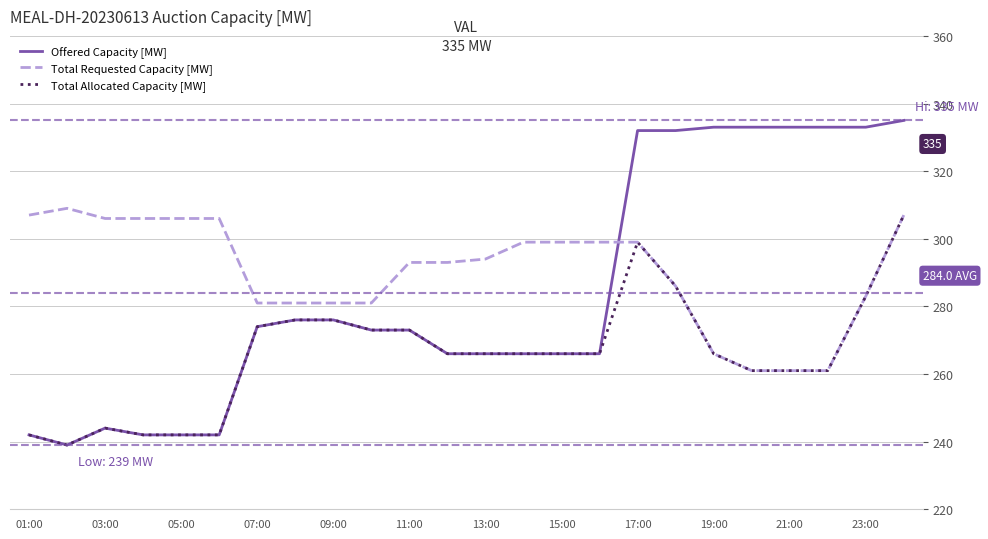

What is the difference between the maximum and minimum values in the Total Requested Capacity [MW] series?

48